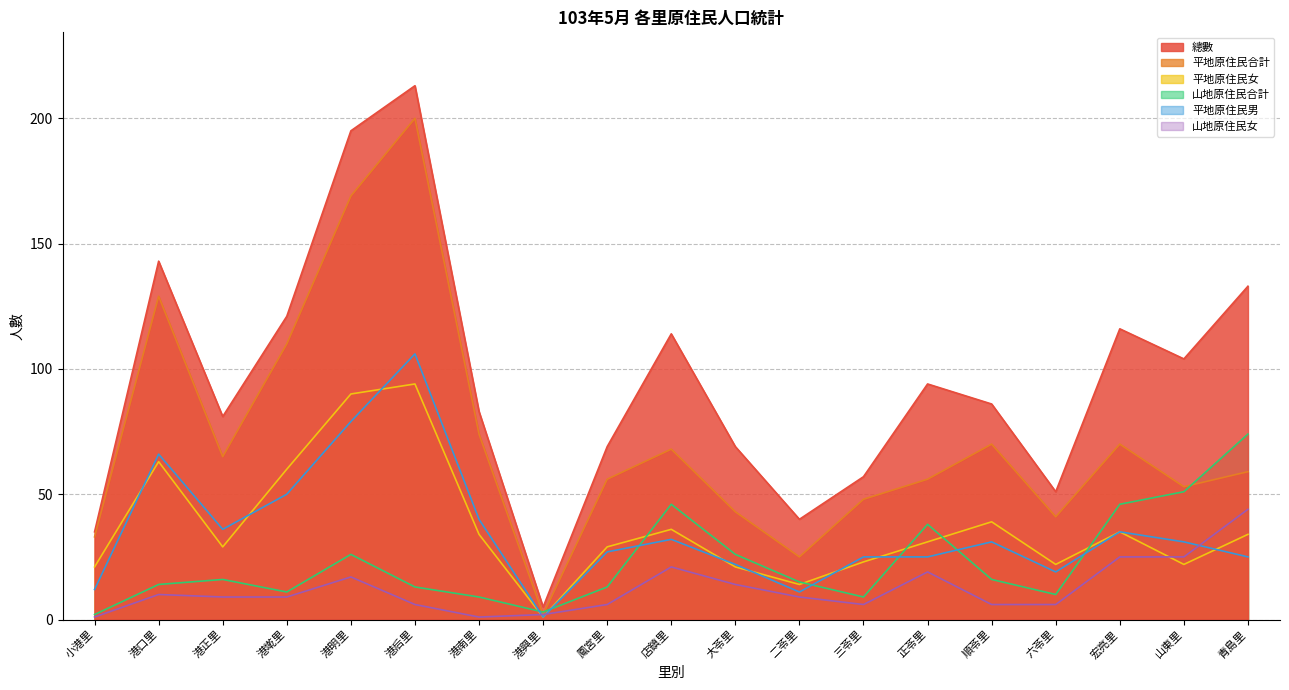

Reading left to right, list all the values displayed in this chart.

總數: 小港里=35	港口里=143	港正里=81	港墘里=121	港明里=195	港后里=213	港南里=83	港興里=5	鳳宮里=69	店鎮里=114	大苓里=69	二苓里=40	三苓里=57	正苓里=94	順苓里=86	六苓里=51	宏亮里=116	山東里=104	青島里=133
平地原住民合計: 小港里=33	港口里=129	港正里=65	港墘里=110	港明里=169	港后里=200	港南里=74	港興里=2	鳳宮里=56	店鎮里=68	大苓里=43	二苓里=25	三苓里=48	正苓里=56	順苓里=70	六苓里=41	宏亮里=70	山東里=53	青島里=59
平地原住民女: 小港里=21	港口里=63	港正里=29	港墘里=60	港明里=90	港后里=94	港南里=34	港興里=1	鳳宮里=29	店鎮里=36	大苓里=21	二苓里=14	三苓里=23	正苓里=31	順苓里=39	六苓里=22	宏亮里=35	山東里=22	青島里=34
山地原住民合計: 小港里=2	港口里=14	港正里=16	港墘里=11	港明里=26	港后里=13	港南里=9	港興里=3	鳳宮里=13	店鎮里=46	大苓里=26	二苓里=15	三苓里=9	正苓里=38	順苓里=16	六苓里=10	宏亮里=46	山東里=51	青島里=74
平地原住民男: 小港里=12	港口里=66	港正里=36	港墘里=50	港明里=79	港后里=106	港南里=40	港興里=1	鳳宮里=27	店鎮里=32	大苓里=22	二苓里=11	三苓里=25	正苓里=25	順苓里=31	六苓里=19	宏亮里=35	山東里=31	青島里=25
山地原住民女: 小港里=1	港口里=10	港正里=9	港墘里=9	港明里=17	港后里=6	港南里=1	港興里=2	鳳宮里=6	店鎮里=21	大苓里=14	二苓里=9	三苓里=6	正苓里=19	順苓里=6	六苓里=6	宏亮里=25	山東里=25	青島里=44